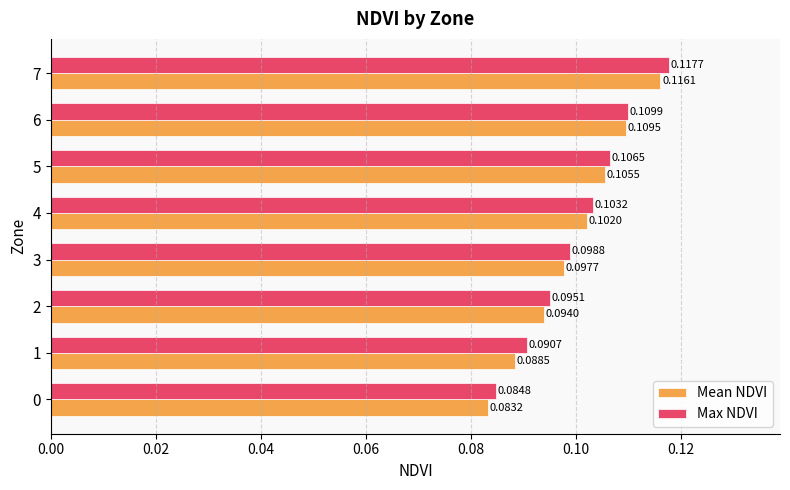

How many data points does each series have?

8